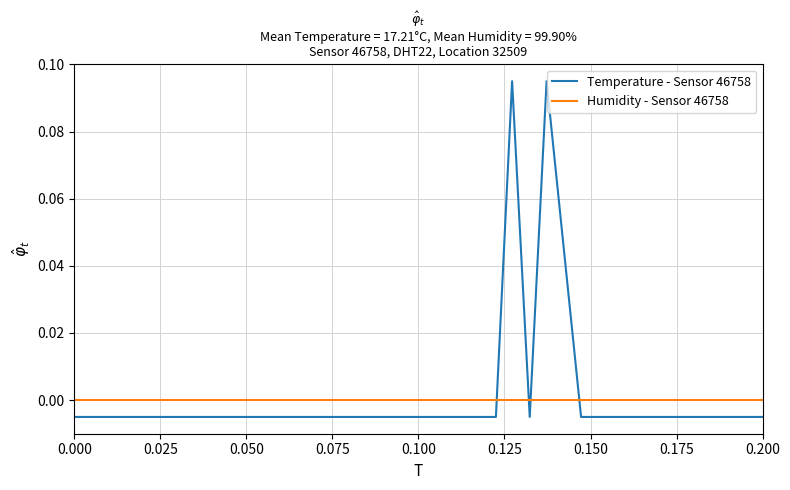

Which series has the largest range (max minus min)?

Temperature - Sensor 46758